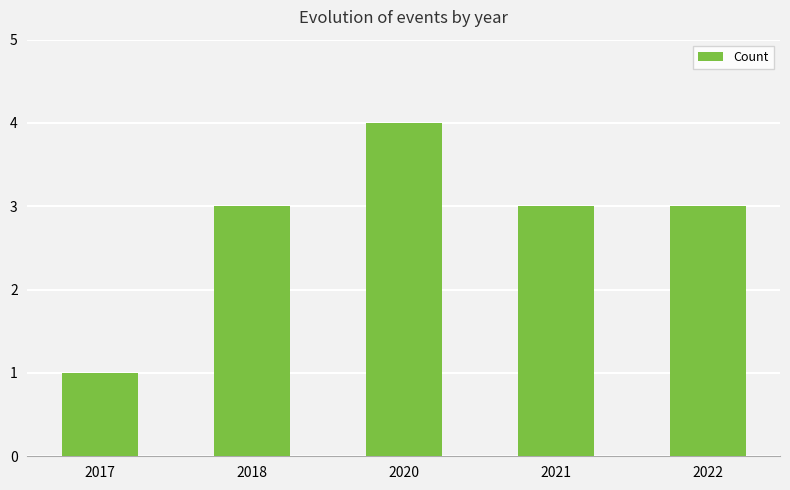

Which category has the lowest value across all series?

2017